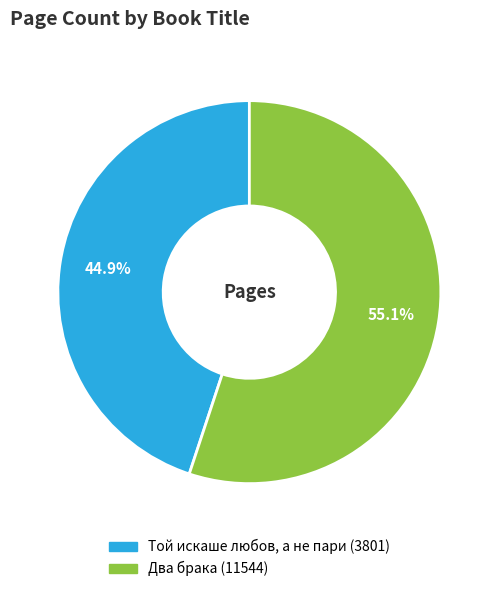

What is the total percentage of Два брака (11544) and Той искаше любов, а не пари (3801)?

100.0%